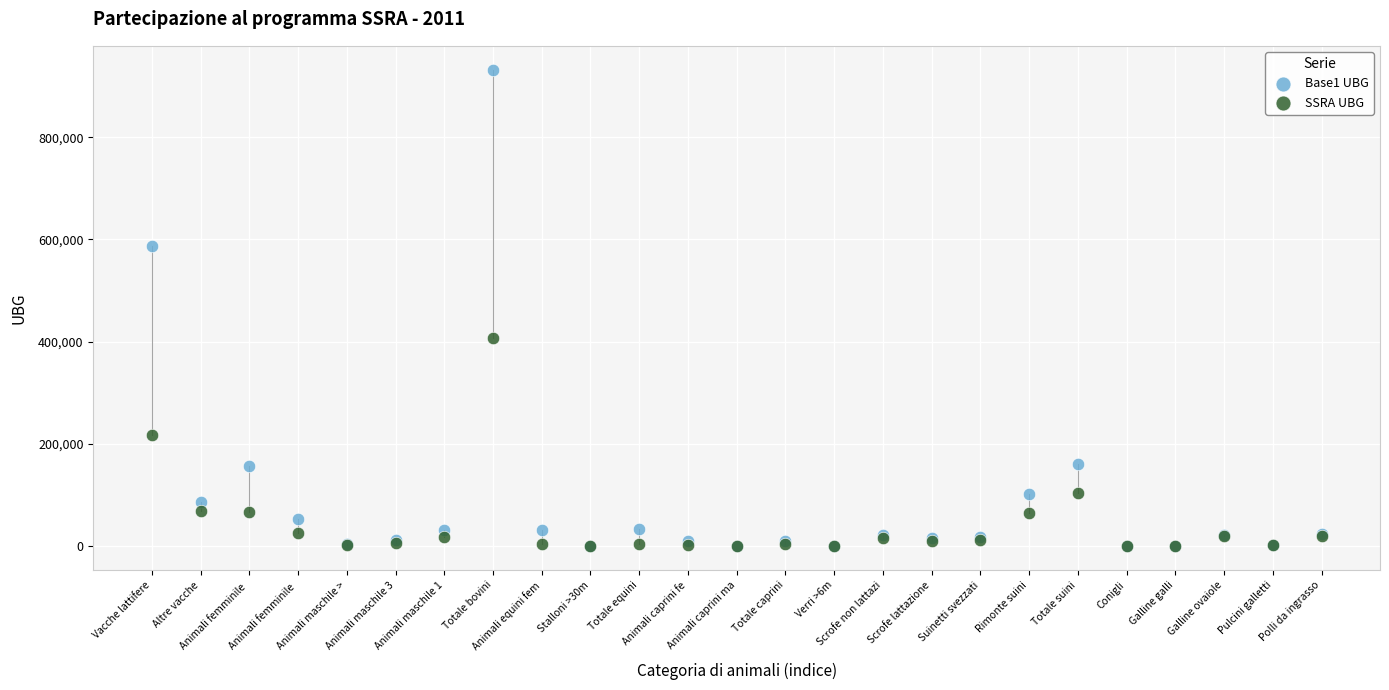

Across all series, what Y value is closest to 466032?

406800.2